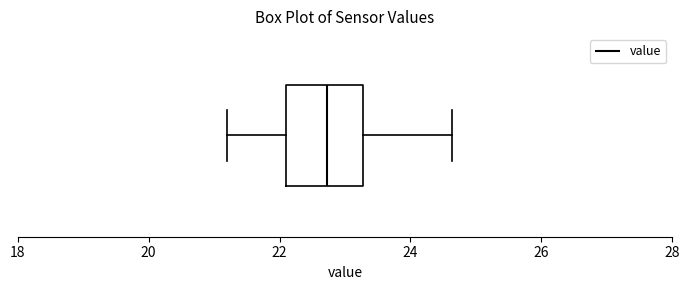

Read this box plot against the x-axis: the position of the median line, the range covered by the box, and the ends of both whiskers. The values are not printed on the chart, so give them approximately, as read against the axis.

median 22.8, box 22.2 to 23.2, whiskers 21.2 to 24.6